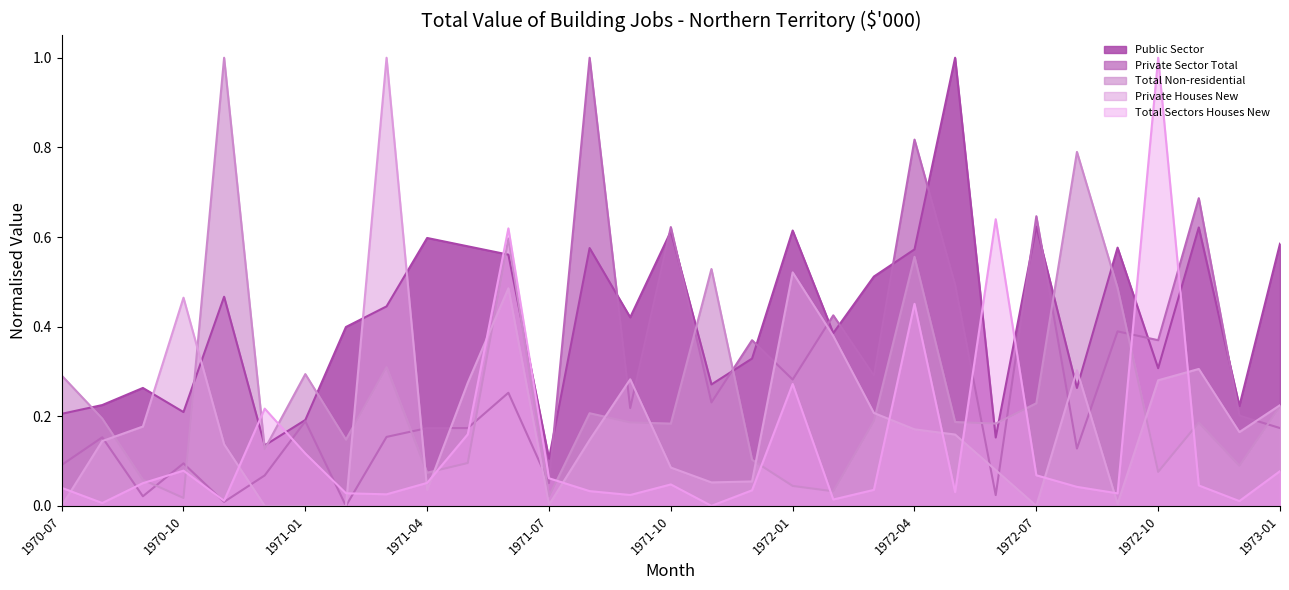

Which series has the largest total across all categories?

Public Sector